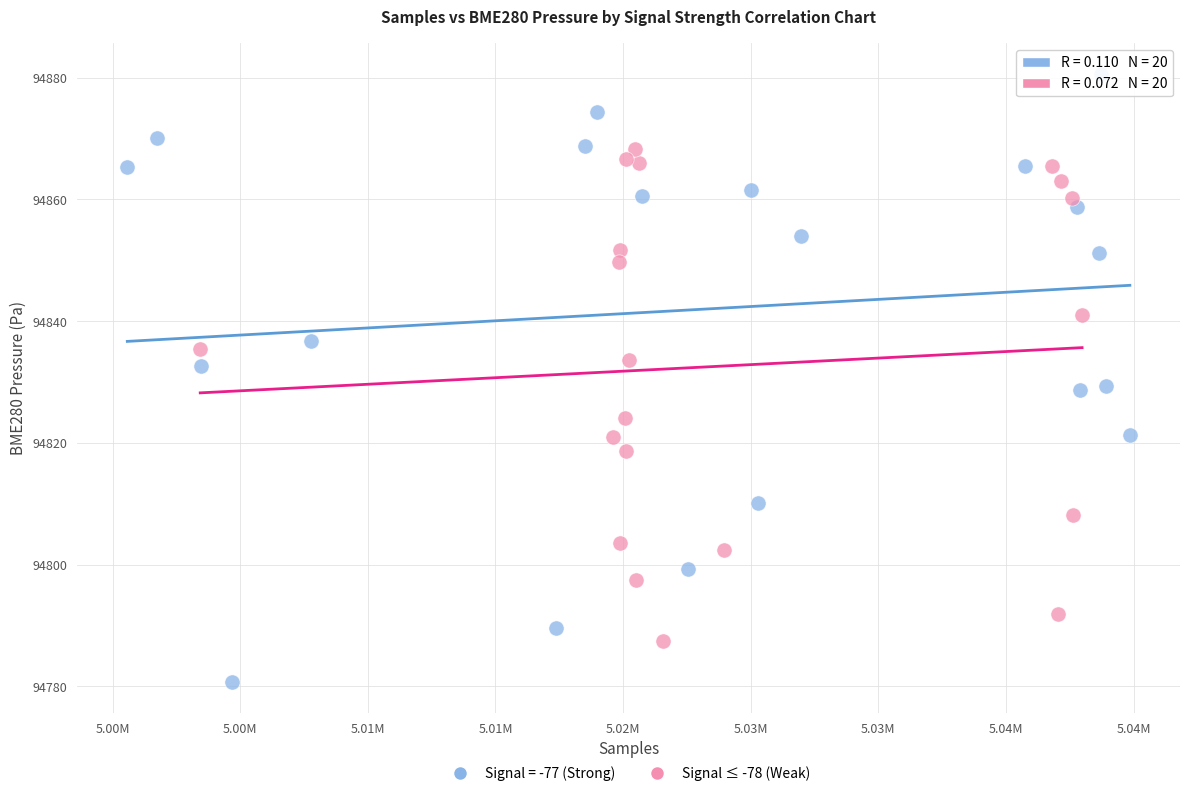

Which series contains the lowest Y value?

Signal = -77 (Strong)